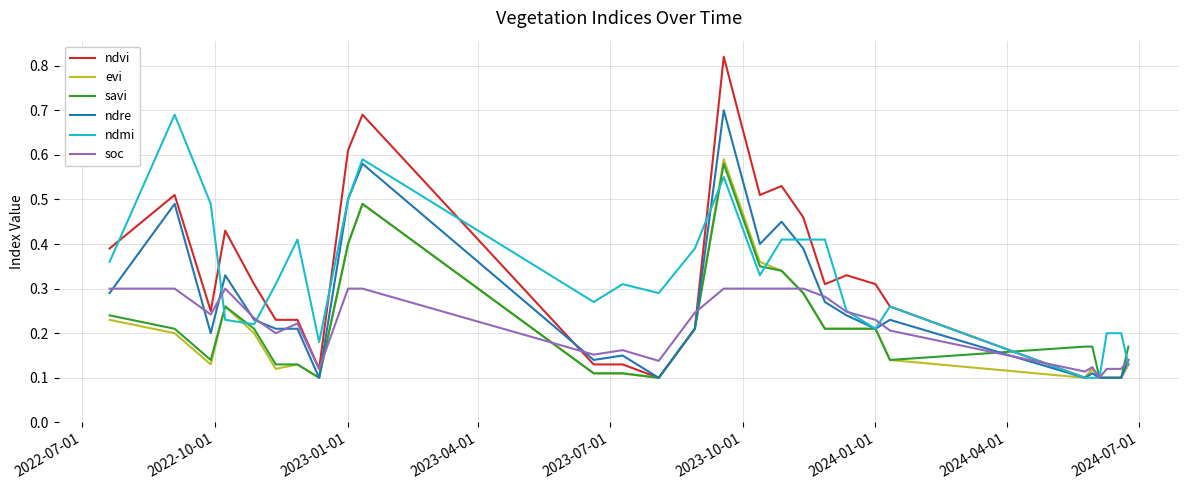

Which series has the largest range (max minus min)?

ndvi